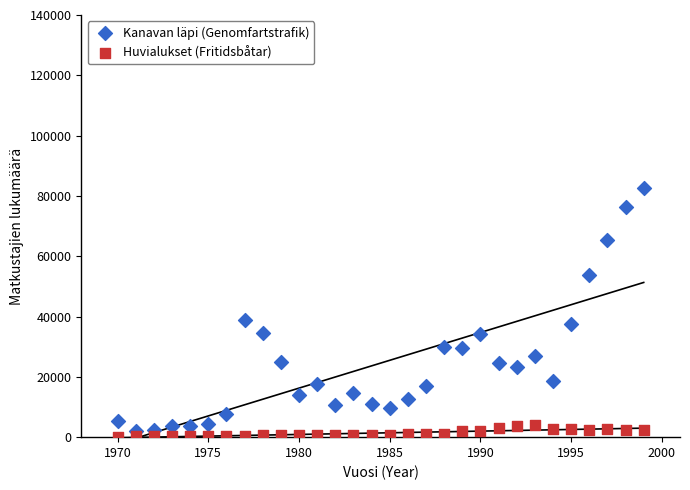

Across all data points, what is the range of X values (max minus min)?

29